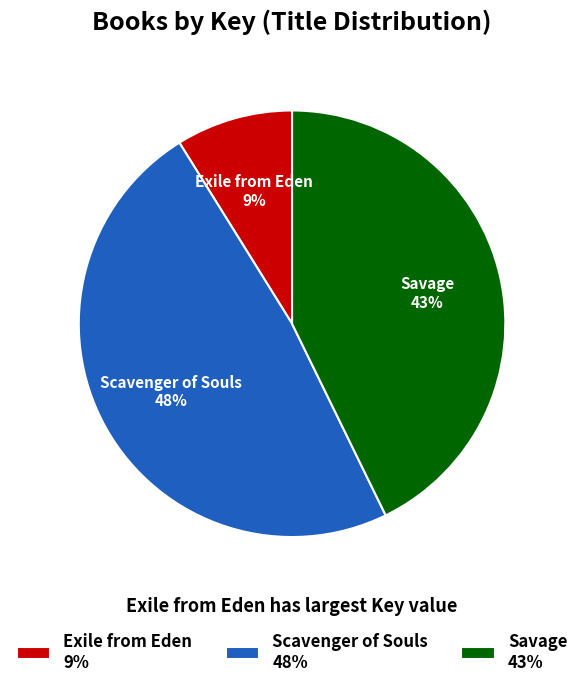

To the nearest percent, what percentage of the pie is Savage?

43%